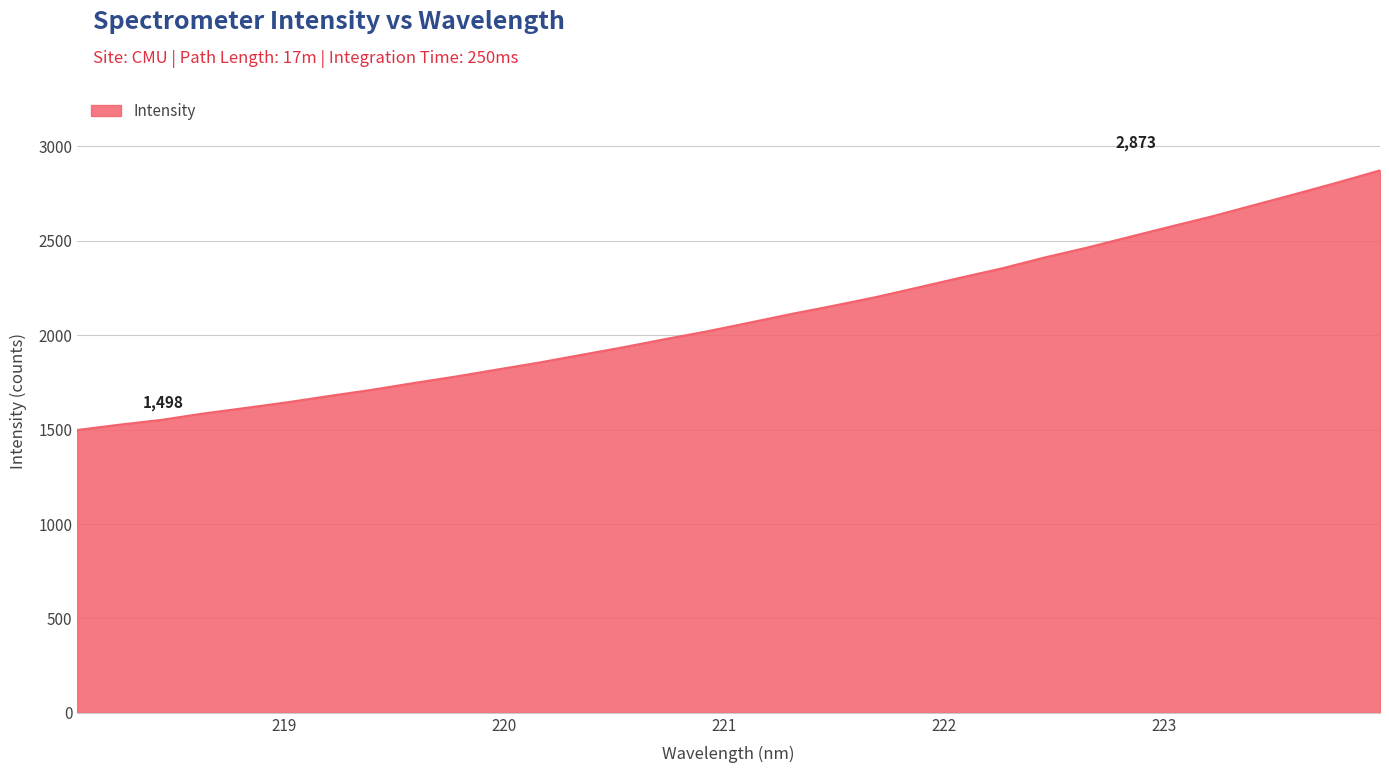

What is the minimum value shown in the chart?

1498.1